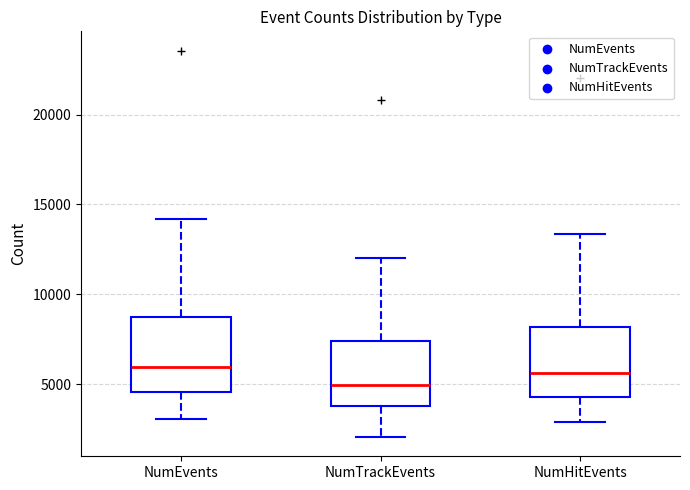

Reading left to right, transcribe this box plot: for each box, give where its median line is, the range the box spans, and where its two whiskers end, as read against the y-axis. The values are not printed on the chart, so give them approximately, as read against the axis.

NumEvents: median 6000, box 4500 to 8500, whiskers 3000 to 14000
NumTrackEvents: median 5000, box 4000 to 7500, whiskers 2000 to 12000
NumHitEvents: median 5500, box 4500 to 8000, whiskers 3000 to 13500